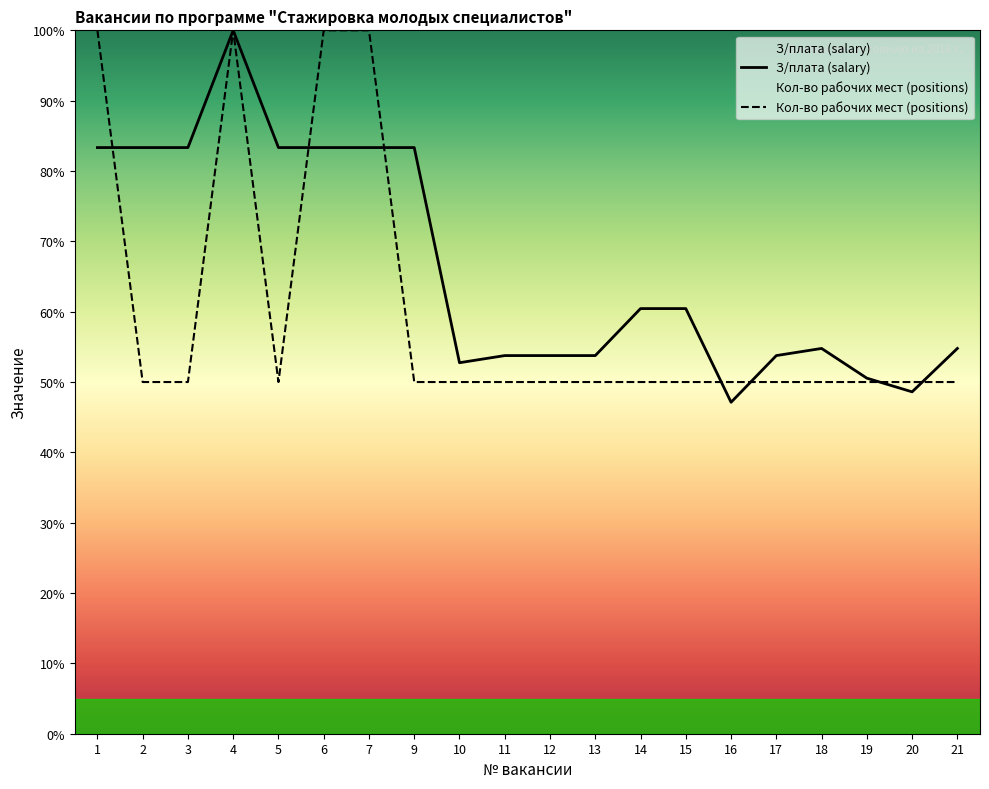

At 10, list the series in order from largest to smallest.

З/плата (salary), Кол-во рабочих мест (positions)